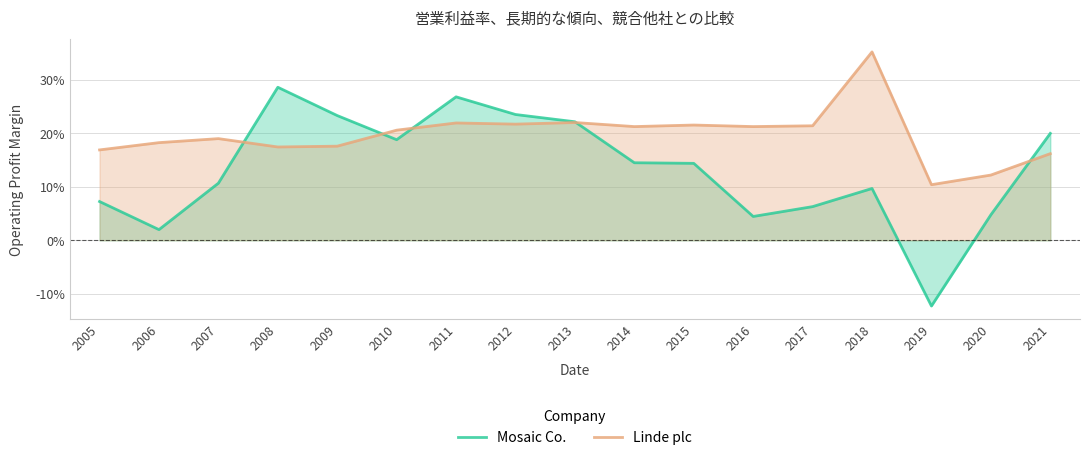

What is the minimum value for Linde plc?

0.1